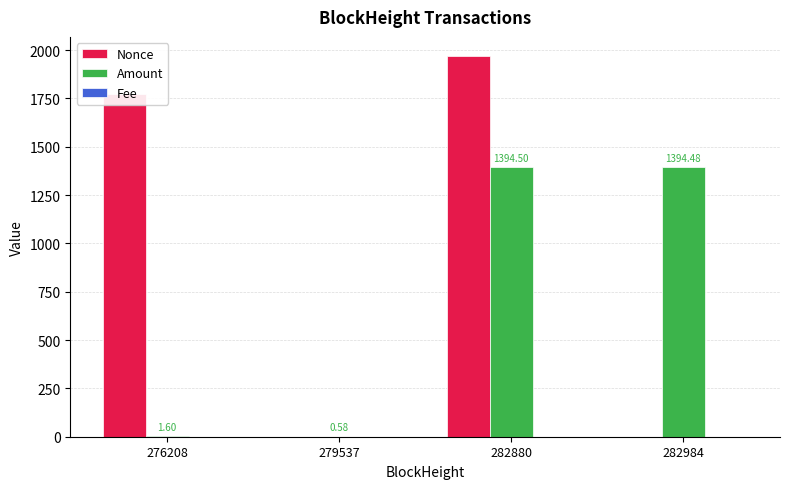

Is the value of Amount at 282984 greater than the value of Nonce at 282880?

No